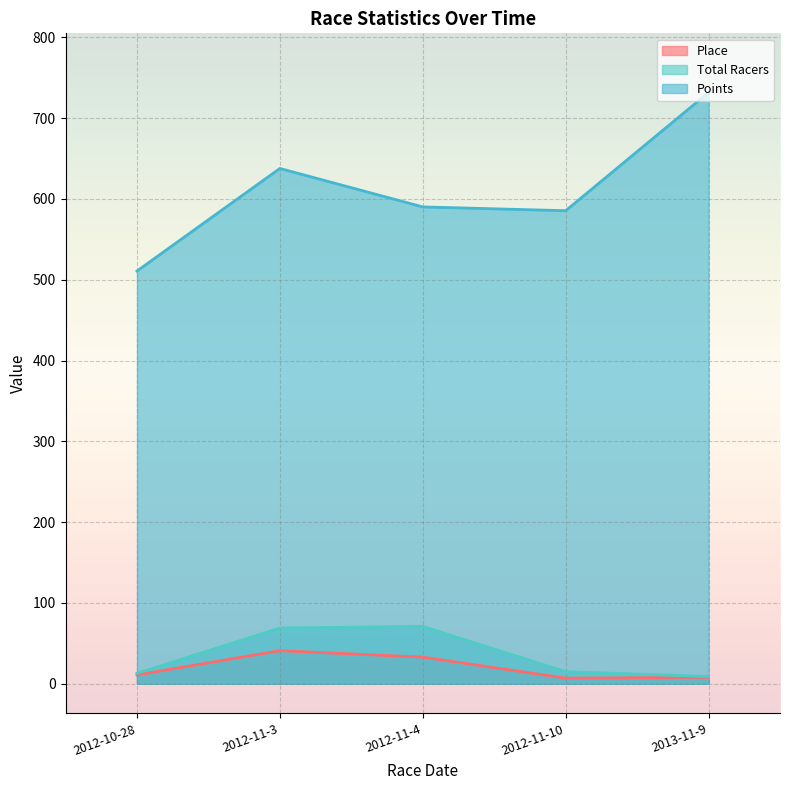

Reading left to right, transcribe all the data shown in this chart.

Place: 2012-10-28=11.0	2012-11-3=41.0	2012-11-4=33.0	2012-11-10=7.0	2013-11-9=8.0
Total Racers: 2012-10-28=13.0	2012-11-3=69.0	2012-11-4=71.0	2012-11-10=15.0	2013-11-9=9.0
Points: 2012-10-28=510.8	2012-11-3=637.7	2012-11-4=590.1	2012-11-10=585.4	2013-11-9=731.7